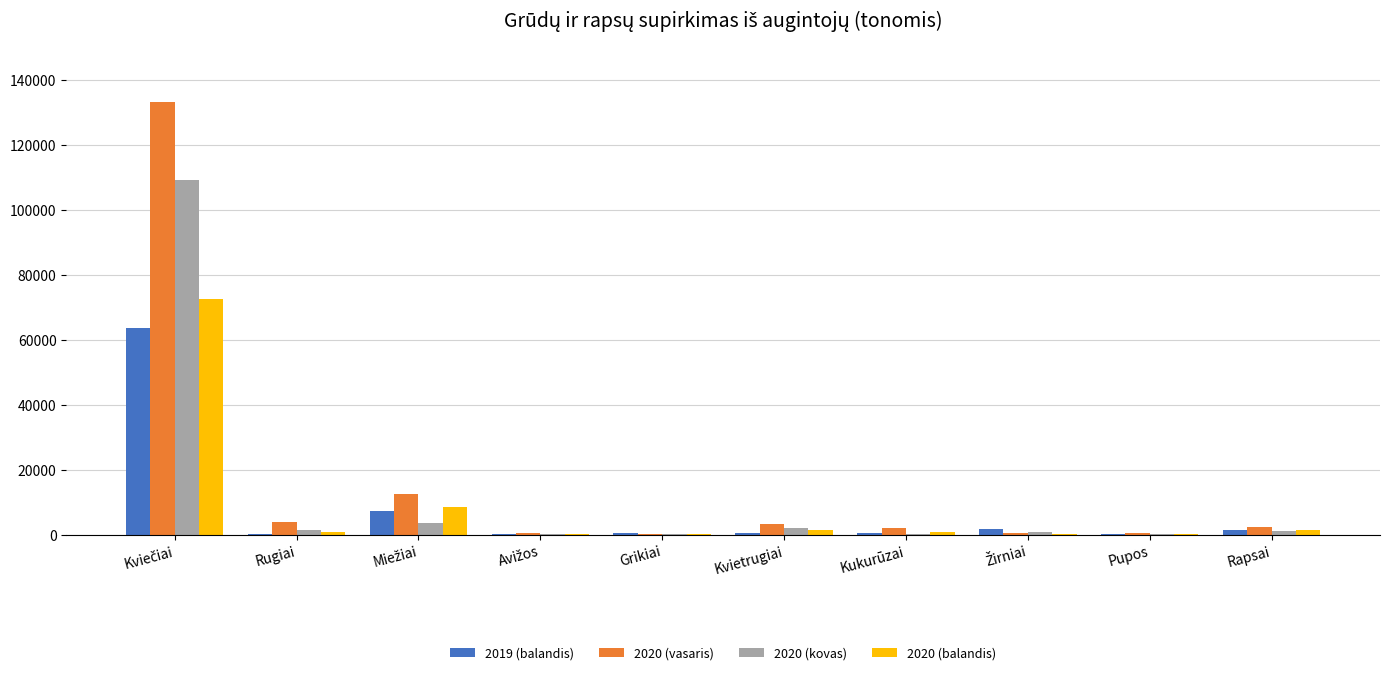

What is the sum of all 2020 (vasaris) values?

159524.1